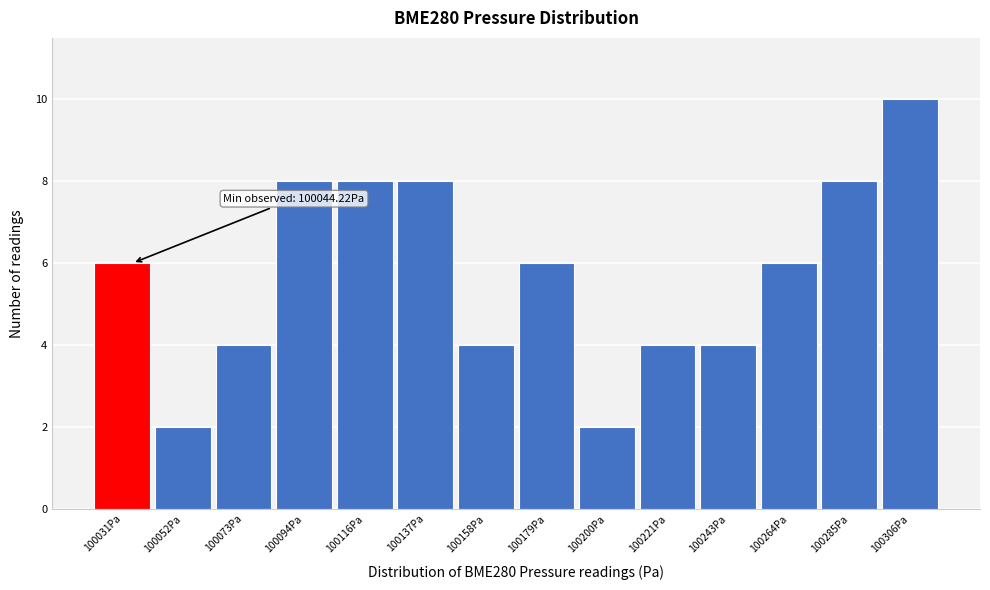

Reading left to right, extract all data points from this chart.

6	2	4	8	8	8	4	6	2	4	4	6	8	10